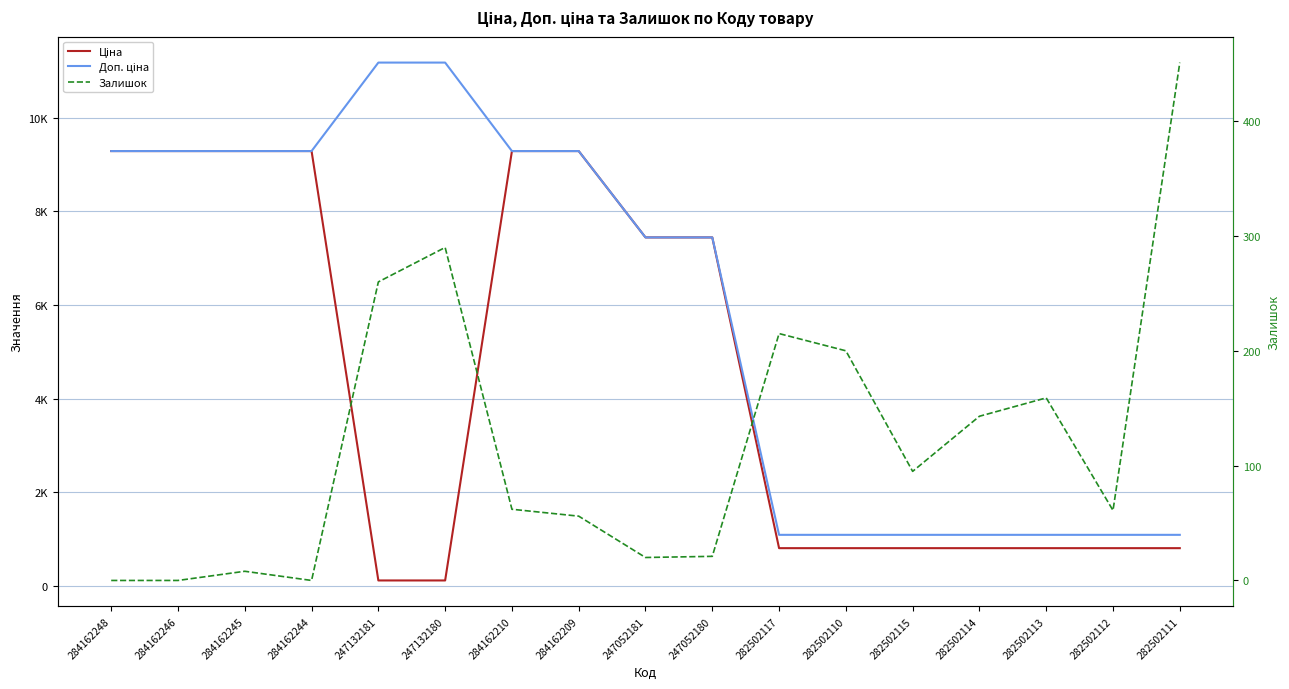

True or false: Доп. ціна and Ціна intersect in this chart.

False